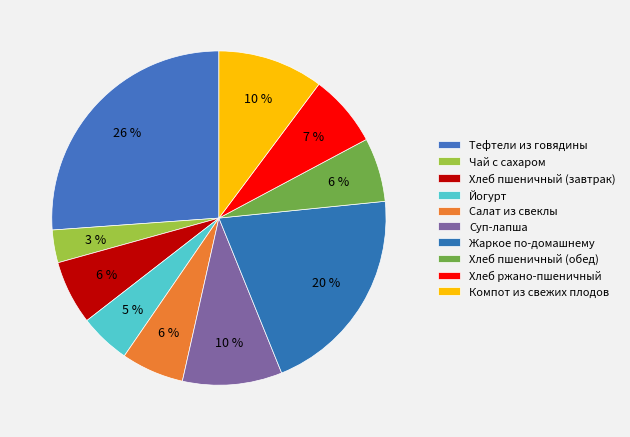

True or false: Хлеб пшеничный (обед) accounts for 1% of the total.

False